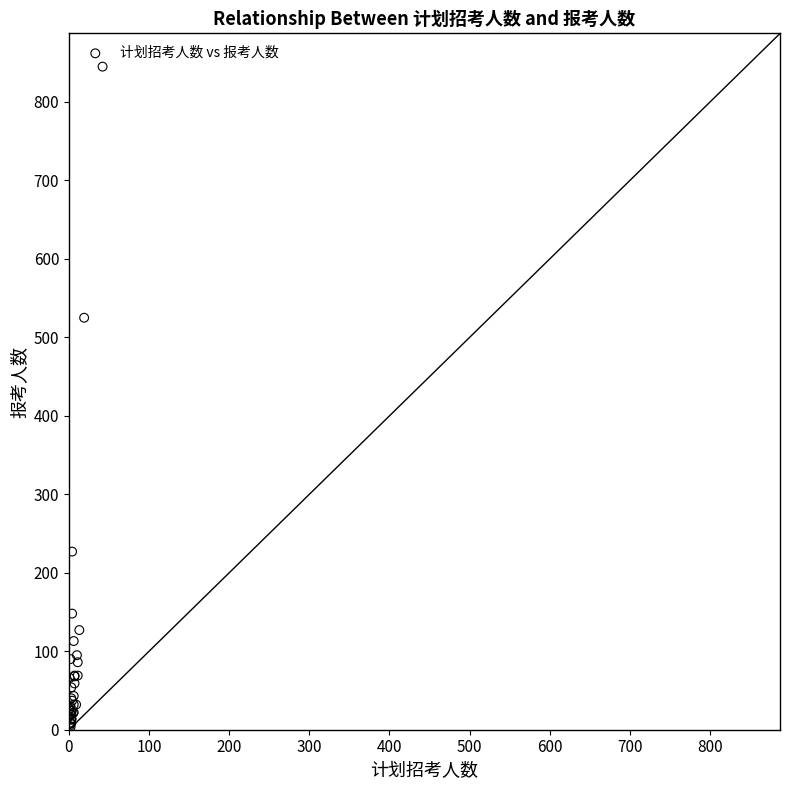

What Y value in the scatter plot is closest to 424?

525